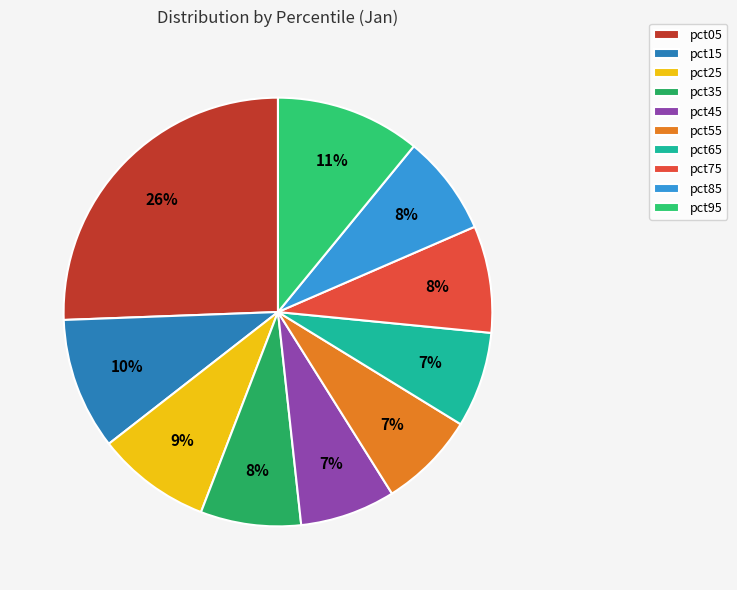

To the nearest percent, what portion does pct35 represent?

8%